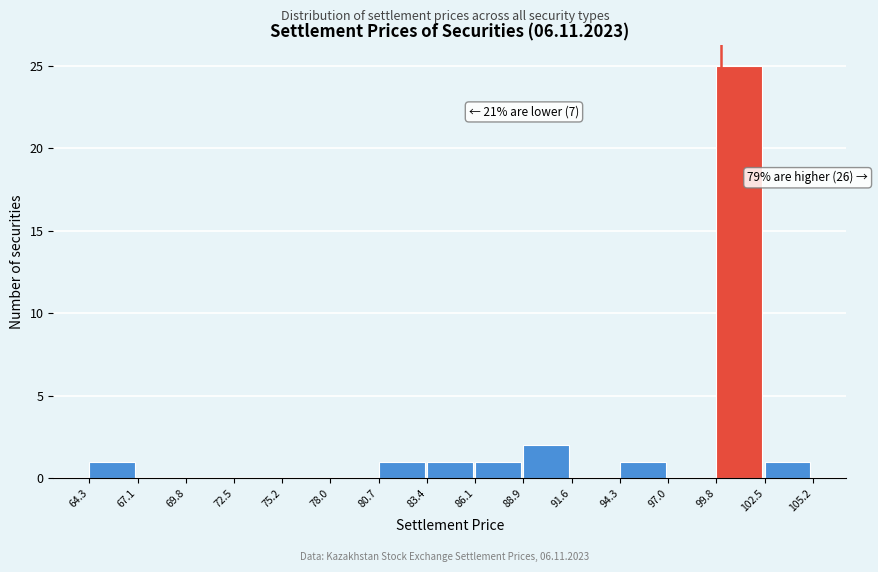

Over which range of the x-axis is the bar tallest?

99.8 to 102.5